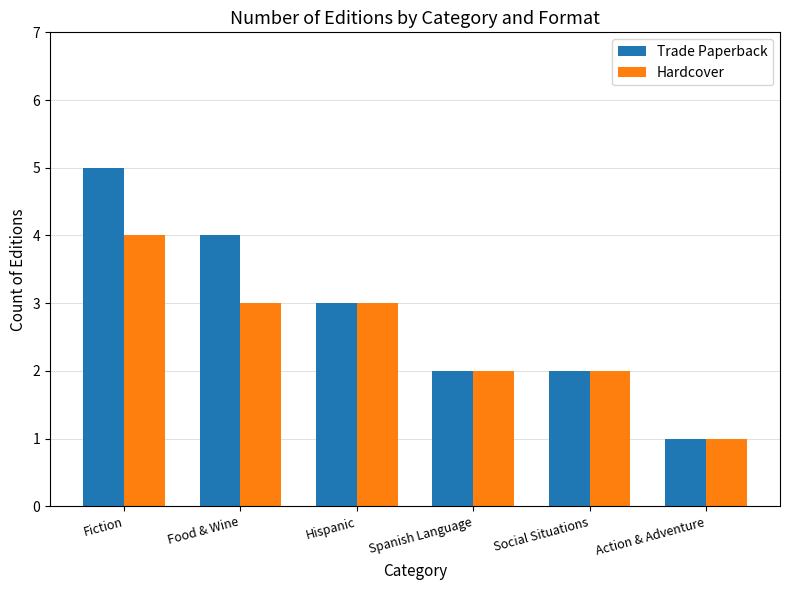

List the series in order of their overall mean, highest first.

Trade Paperback, Hardcover